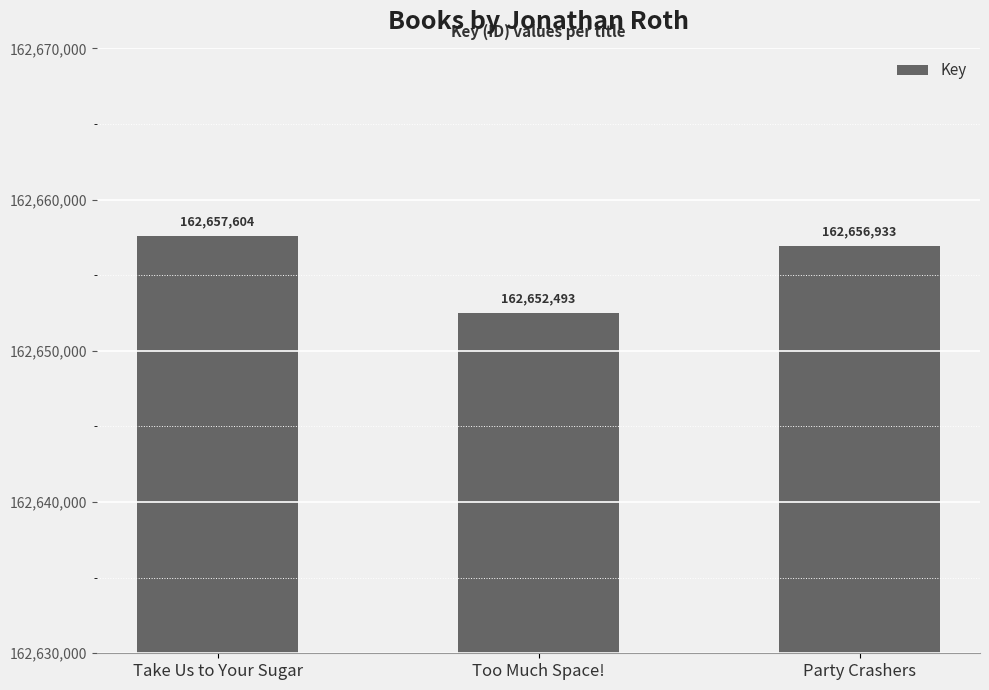

Is it true that the value at Party Crashers is 89137182?

False